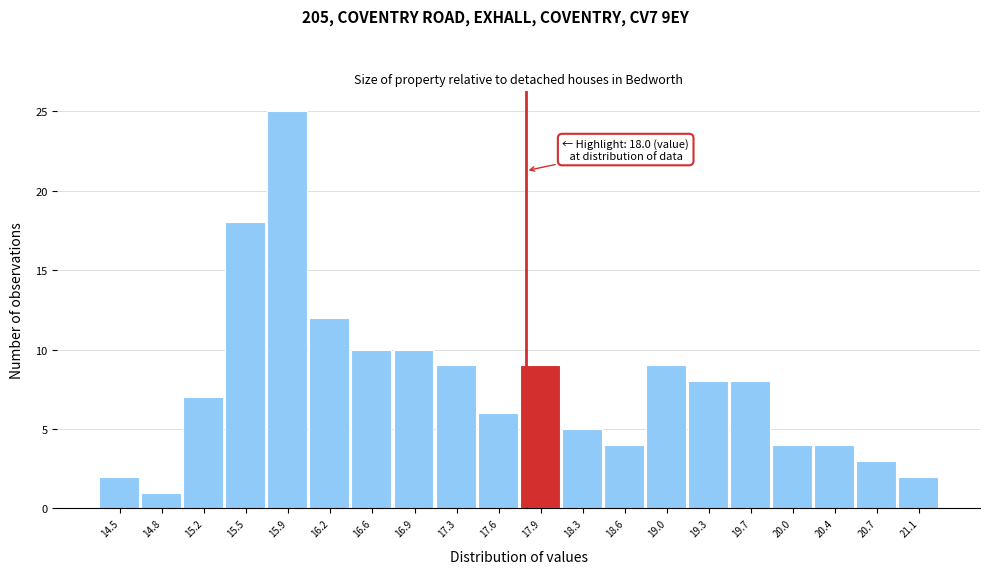

Reading right to left, list all the values displayed in this chart.

21.1=2	20.7=3	20.4=4	20.0=4	19.7=8	19.3=8	19.0=9	18.6=4	18.3=5	17.9=9	17.6=6	17.3=9	16.9=10	16.6=10	16.2=12	15.9=25	15.5=18	15.2=7	14.8=1	14.5=2